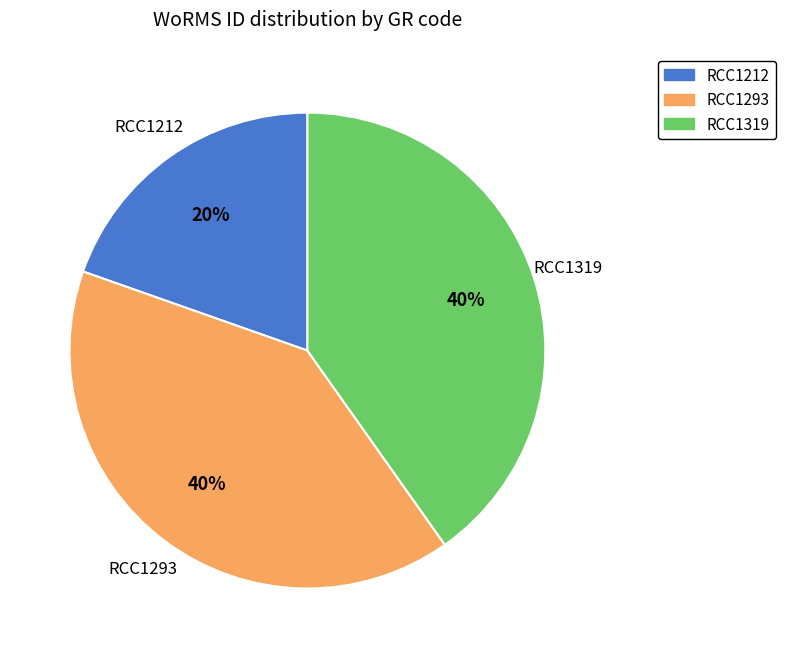

How many slices are in this pie chart?

3